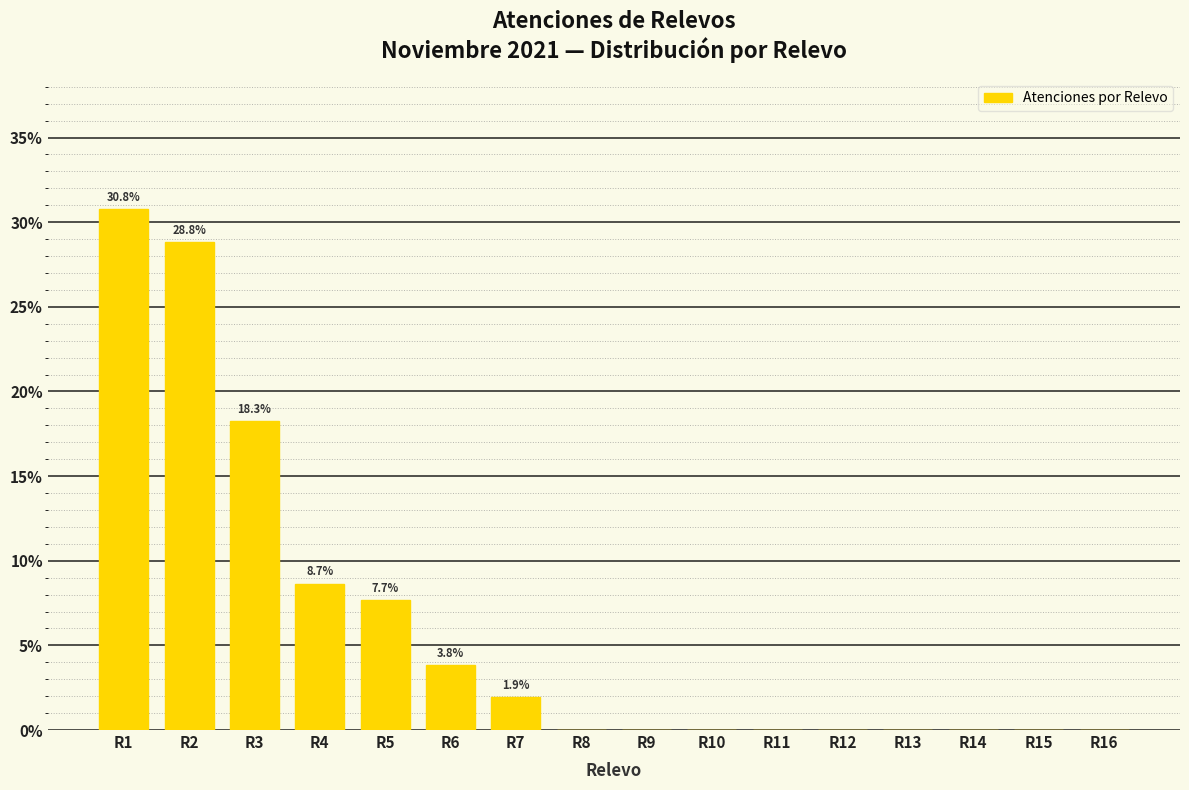

Reading left to right, transcribe all the data shown in this chart.

R1=30.8	R2=28.8	R3=18.3	R4=8.7	R5=7.7	R6=3.8	R7=1.9	R8=0.0	R9=0.0	R10=0.0	R11=0.0	R12=0.0	R13=0.0	R14=0.0	R15=0.0	R16=0.0